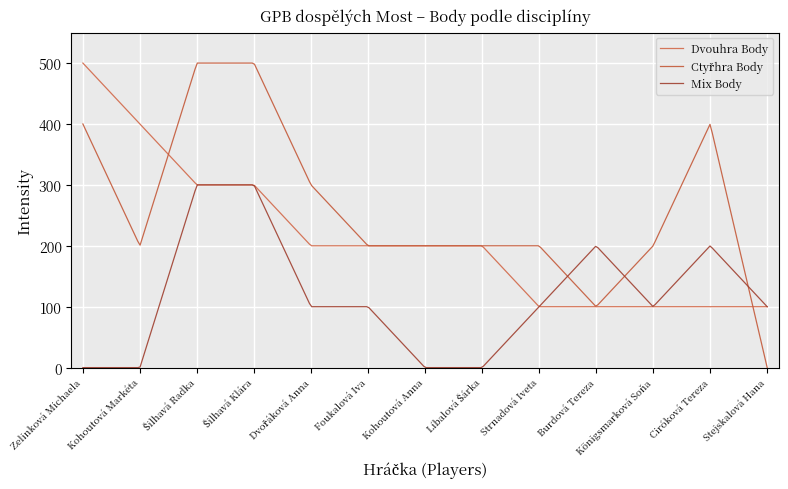

True or false: Dvouhra Body has more than 2 interior local peaks.

False